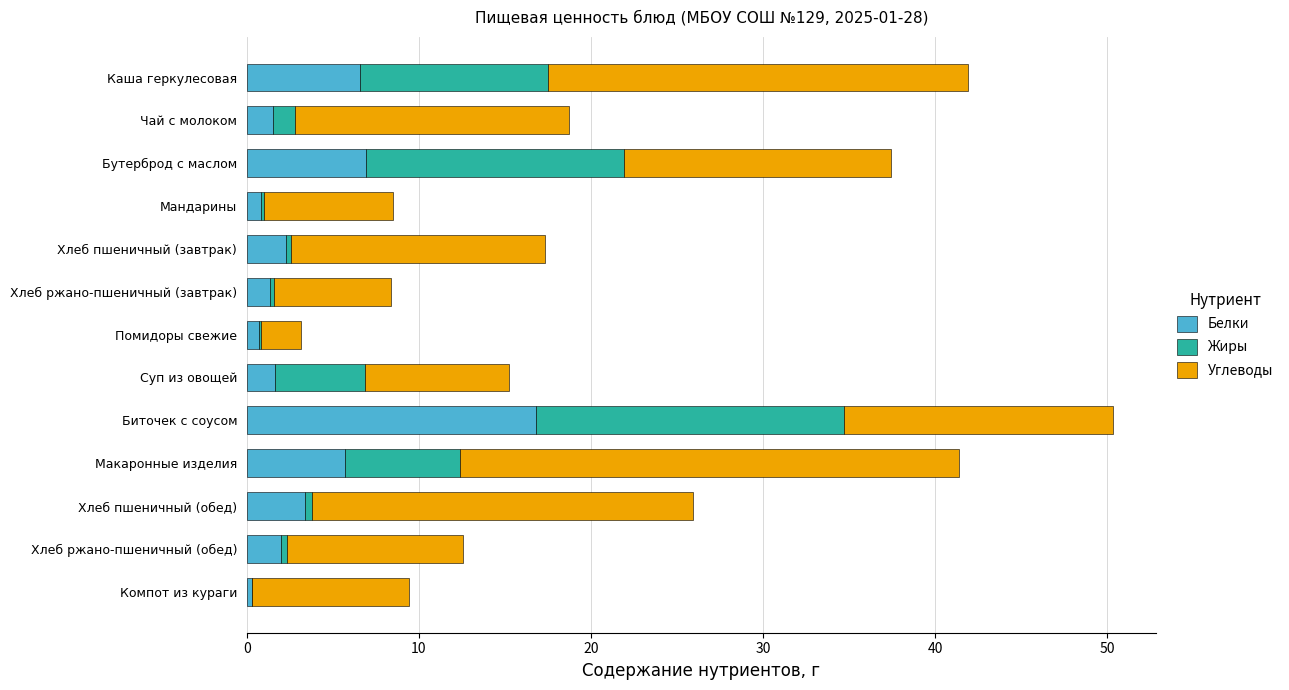

True or false: Белки has a value of 16.8 at Биточек с соусом.

True